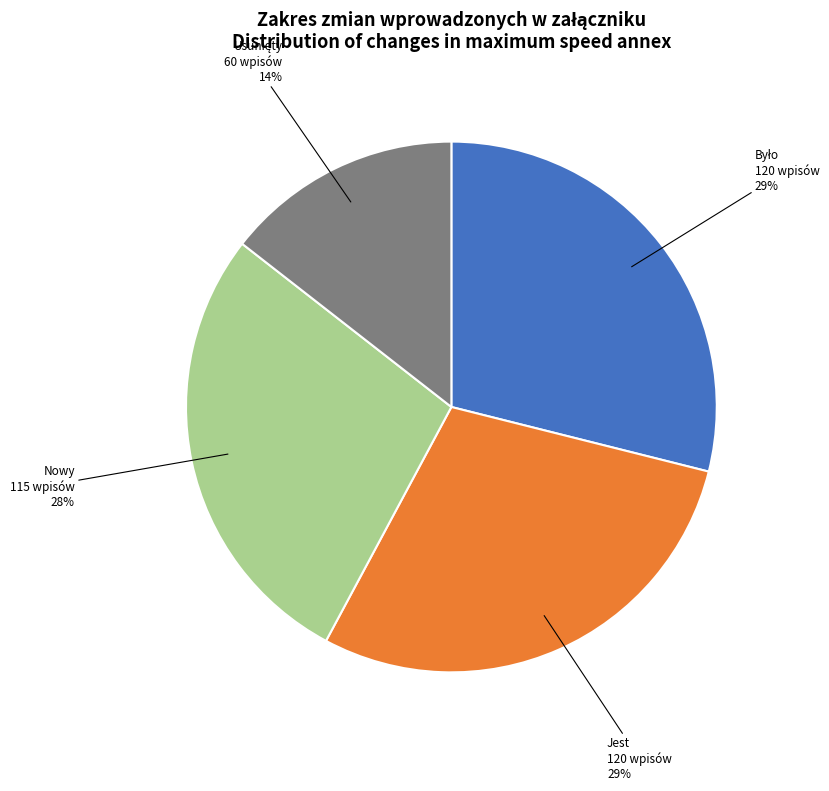

To the nearest percent, what is the average slice percentage?

25%